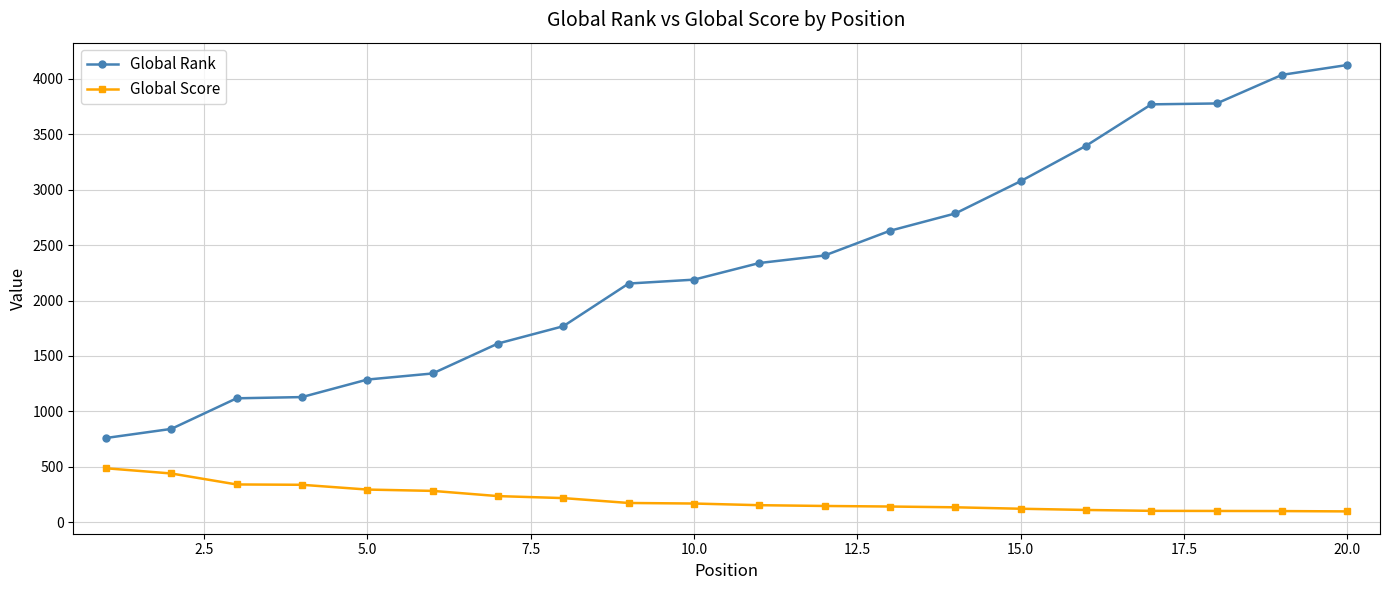

True or false: Global Score and Global Rank cross at least once.

False